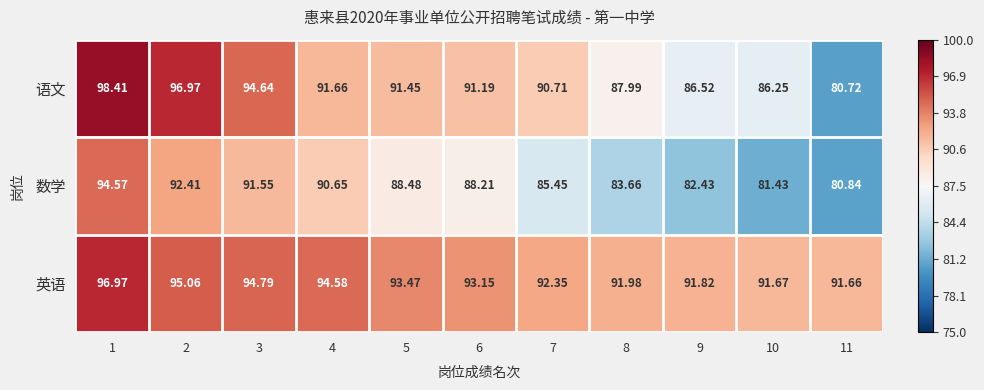

What is the total value across all series at 3?

281.0